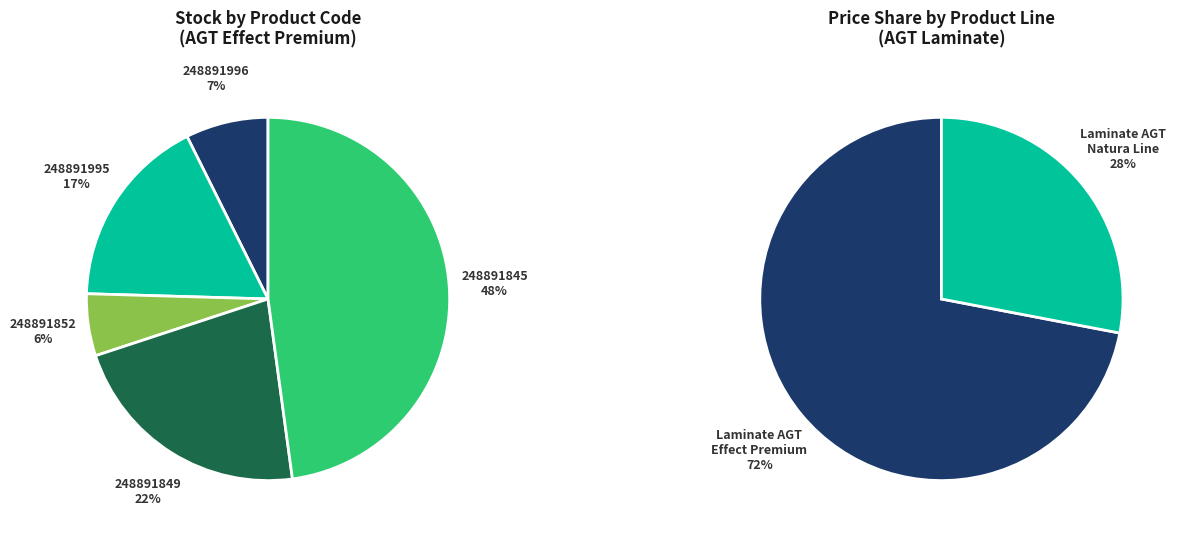

To the nearest percent, what is the combined percentage of 248891845 and 248891852?

53%